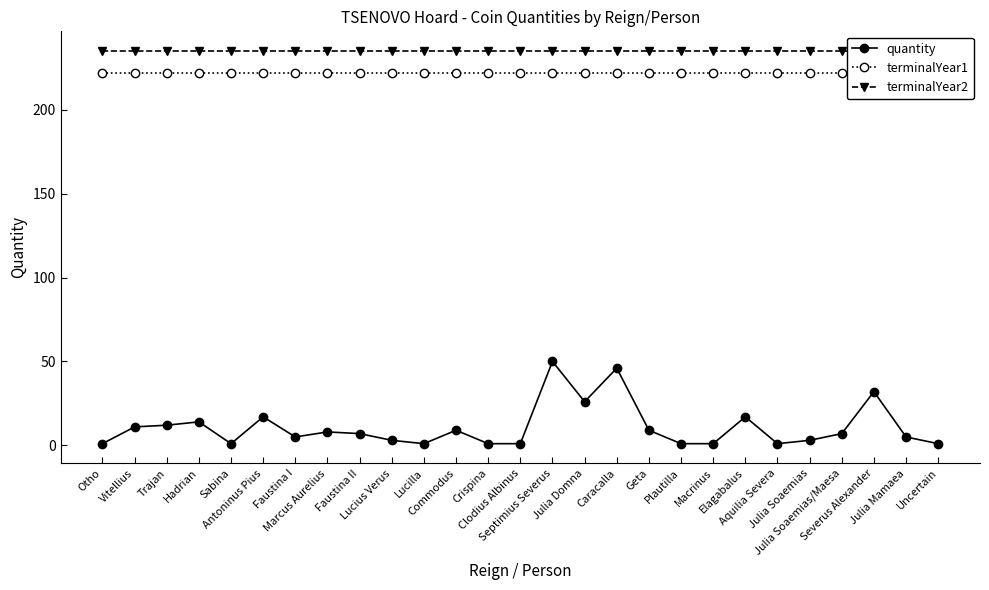

Which series has the largest total across all categories?

terminalYear2